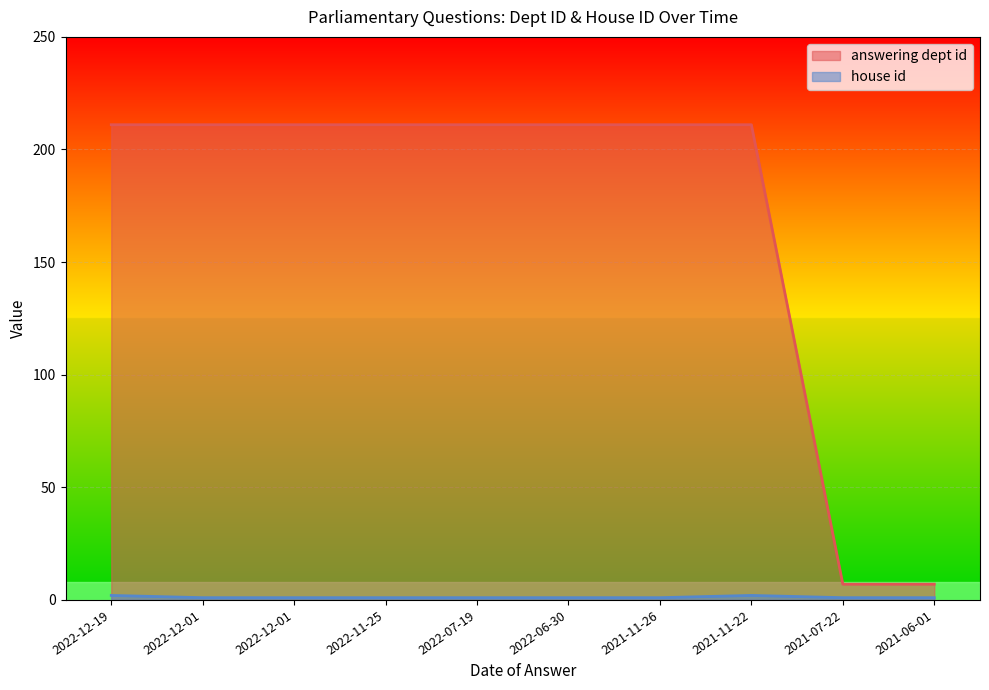

What is the label of the 5th point from the right?

2022-06-30